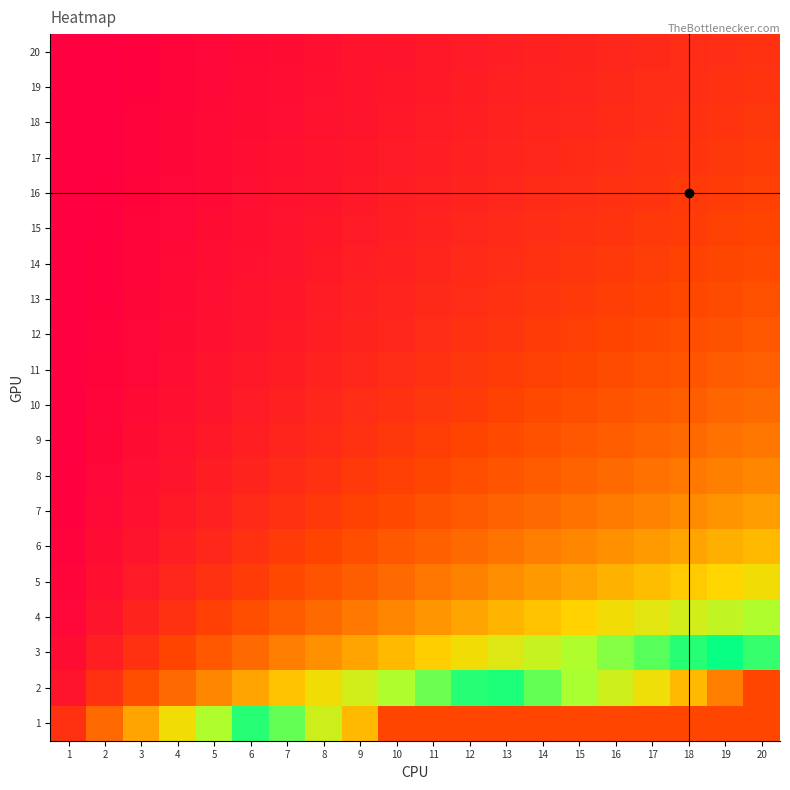

At which category is the sum across all series the highest?

20